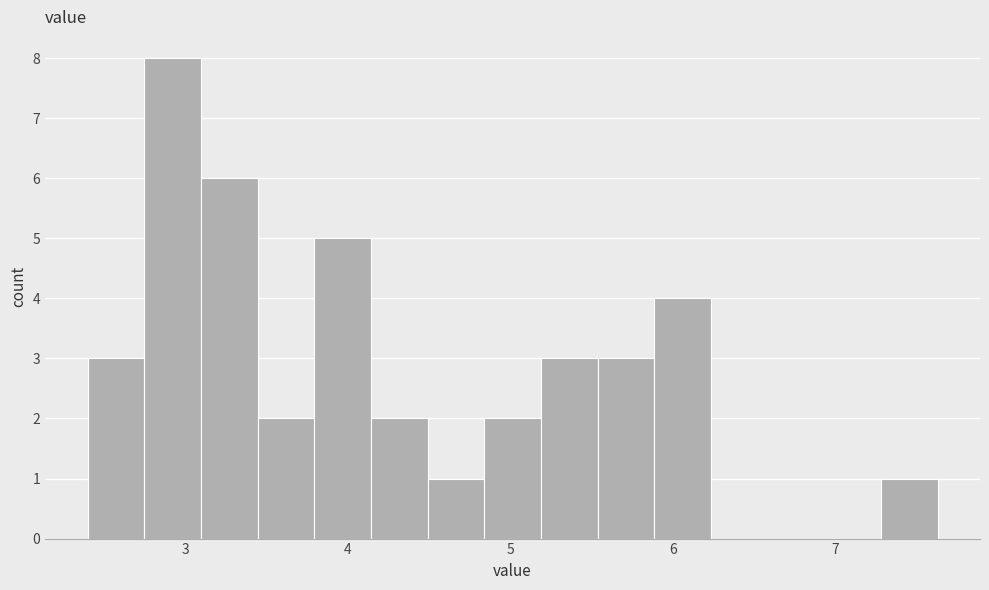

Around what value on the x-axis is the tallest bar? Give the approximate position of its centre, as read against the axis.

2.9